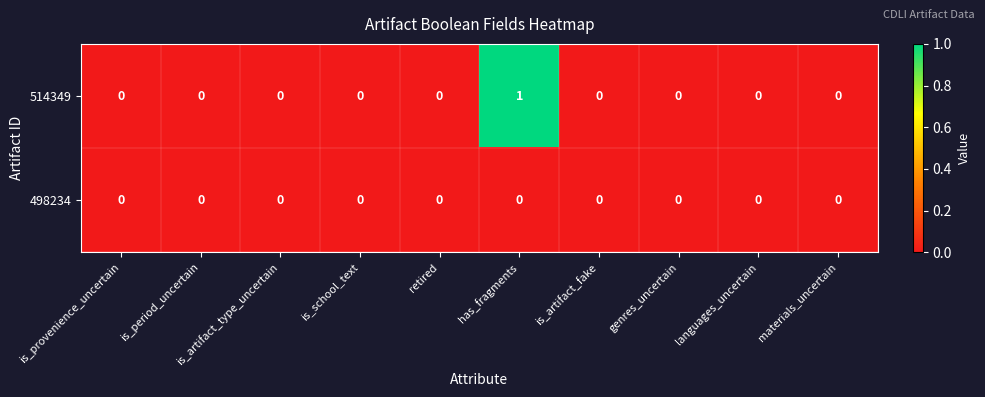

What is the greatest value displayed?

1